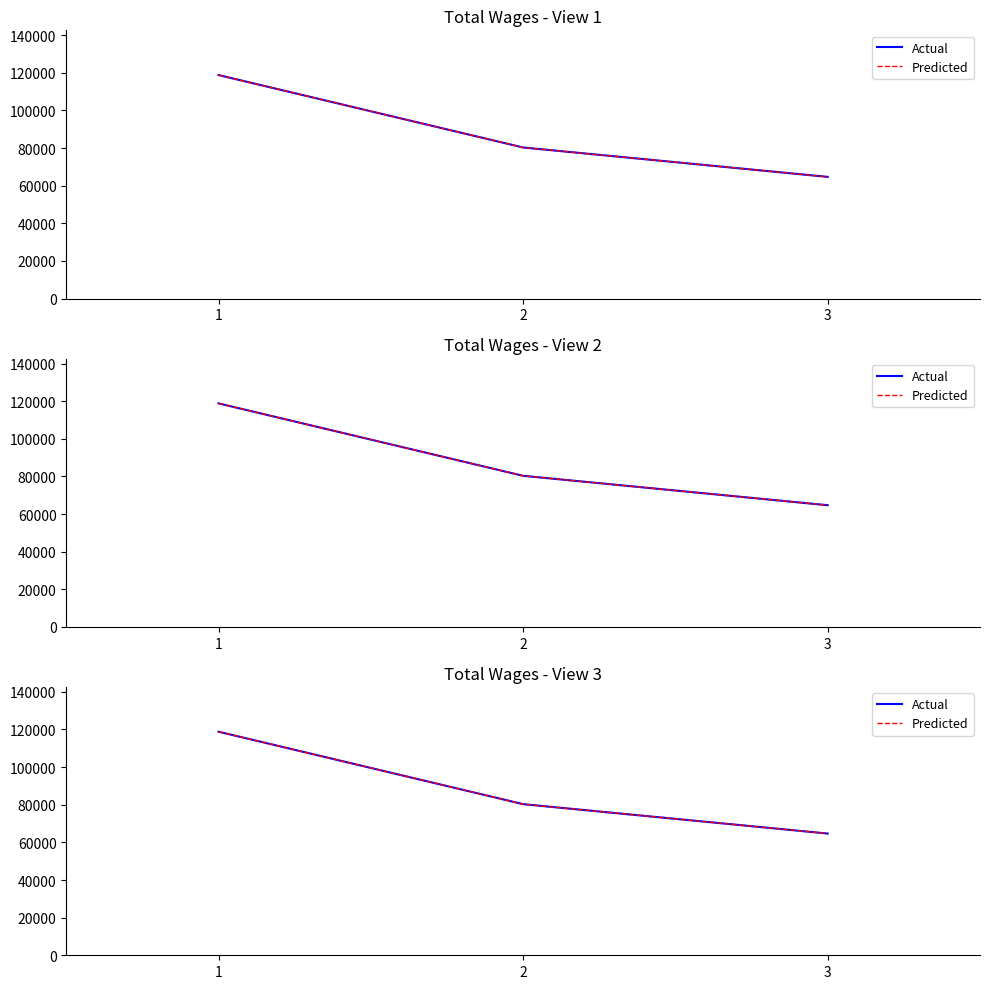

What are all the series names shown in the legend?

Actual, Predicted